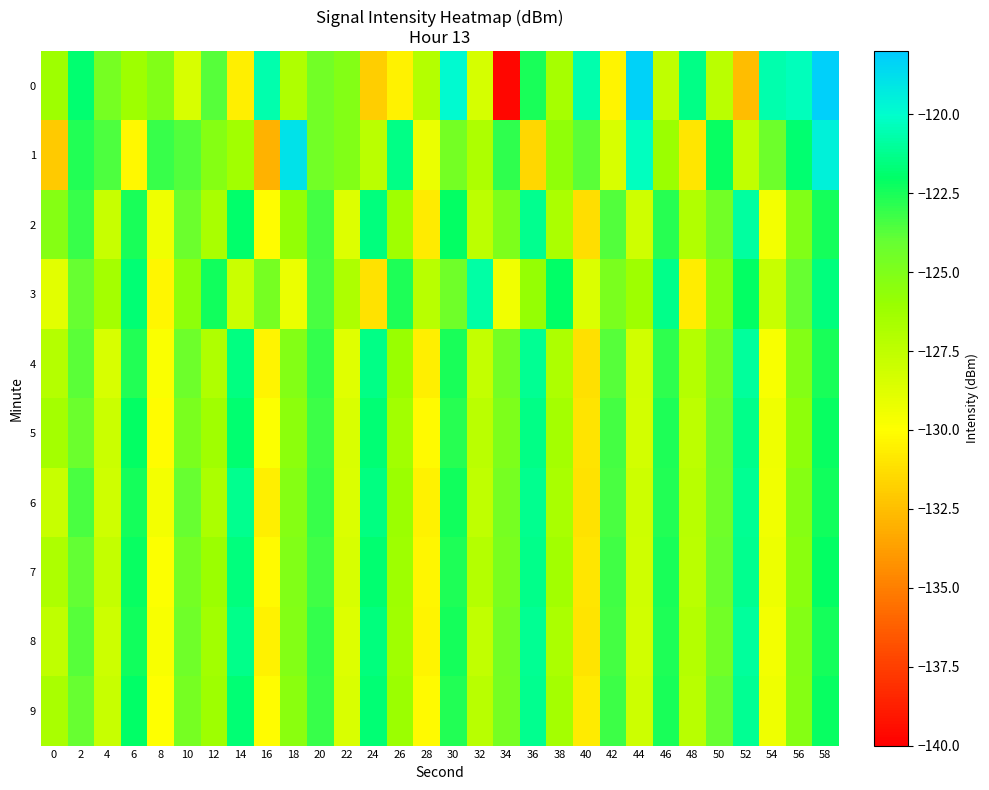

Which series has the largest total across all categories?

1